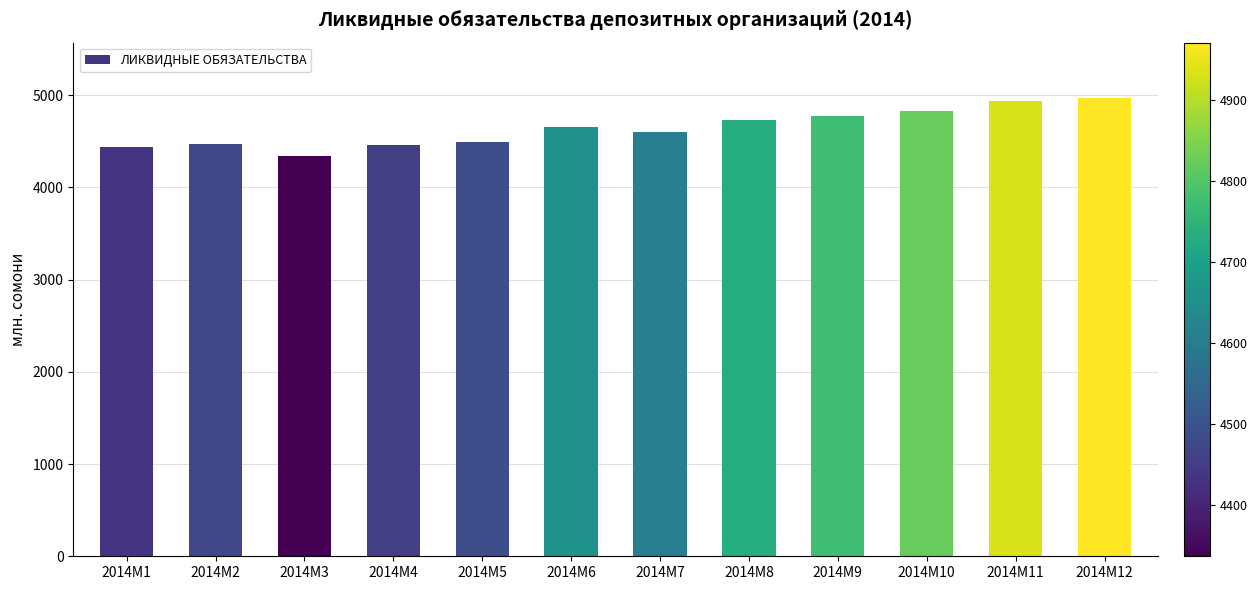

Does the chart contain any negative values?

No